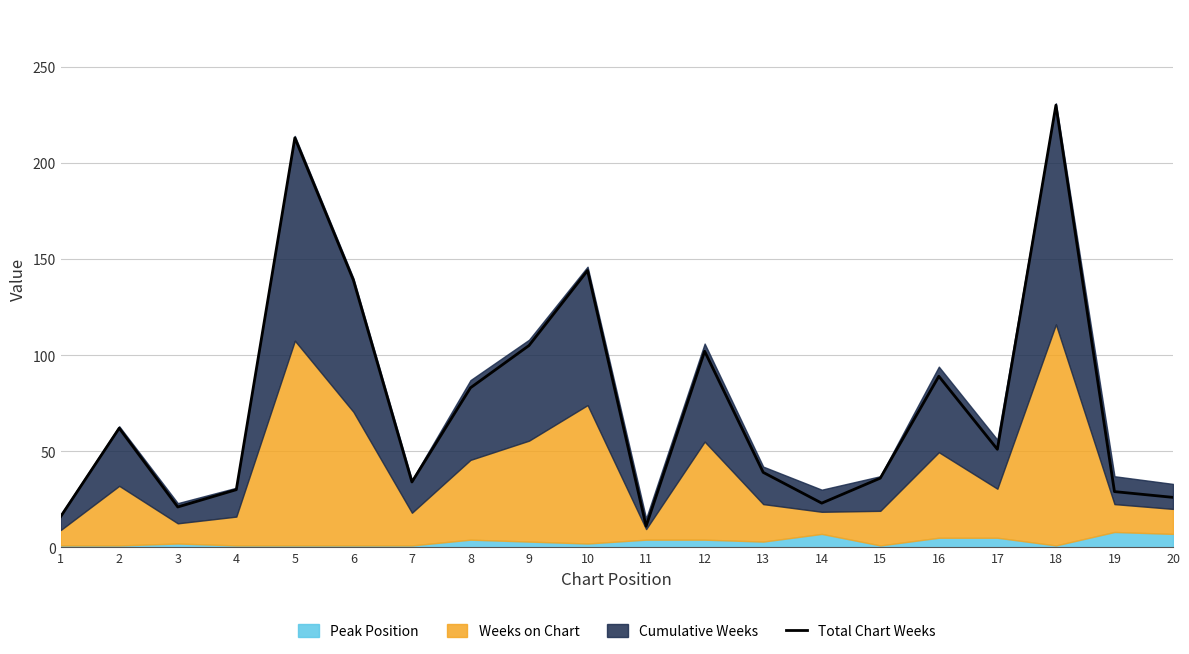

What is the sum of all values?

1483